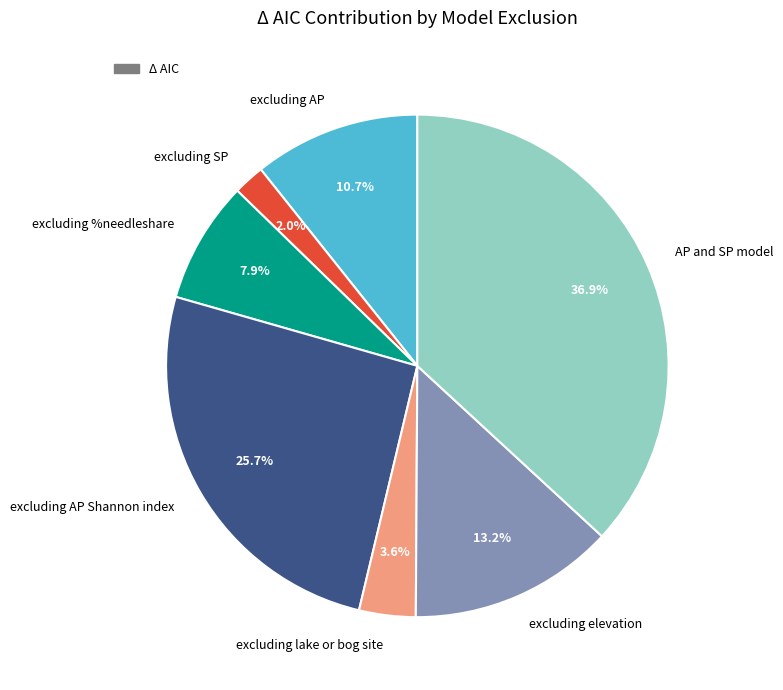

Do AP and SP model and excluding %needleshare together represent more than half of the pie?

No